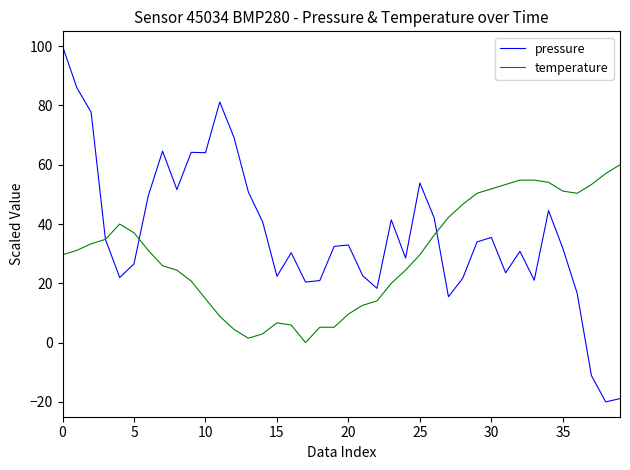

Which series has the largest total across all categories?

pressure